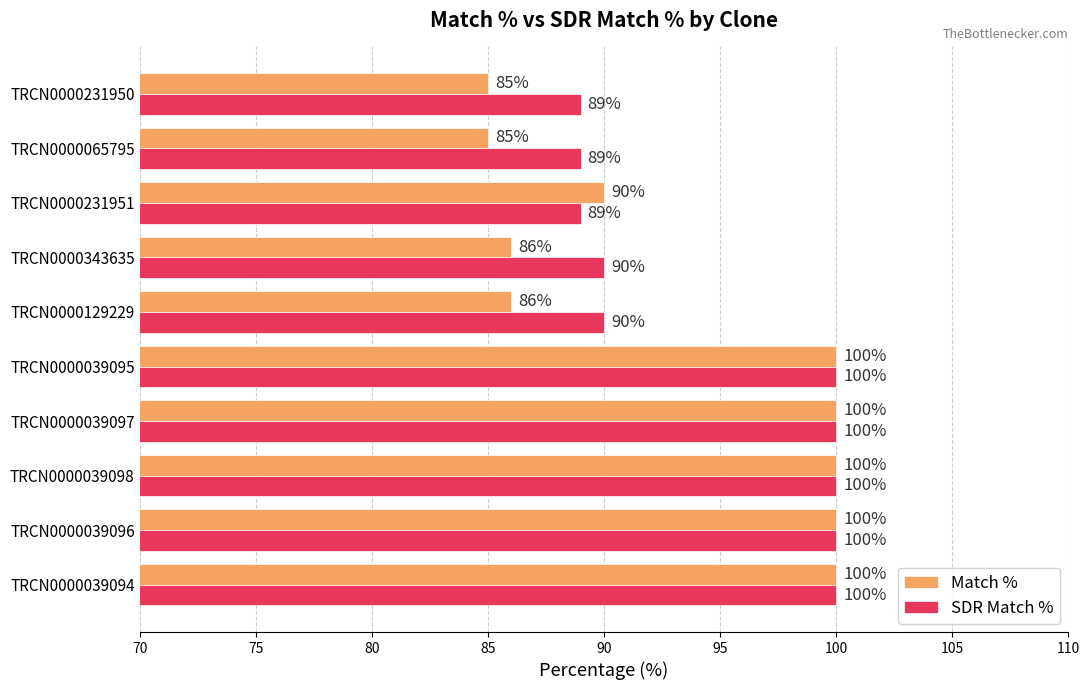

List the series in order of their overall mean, lowest first.

Match %, SDR Match %